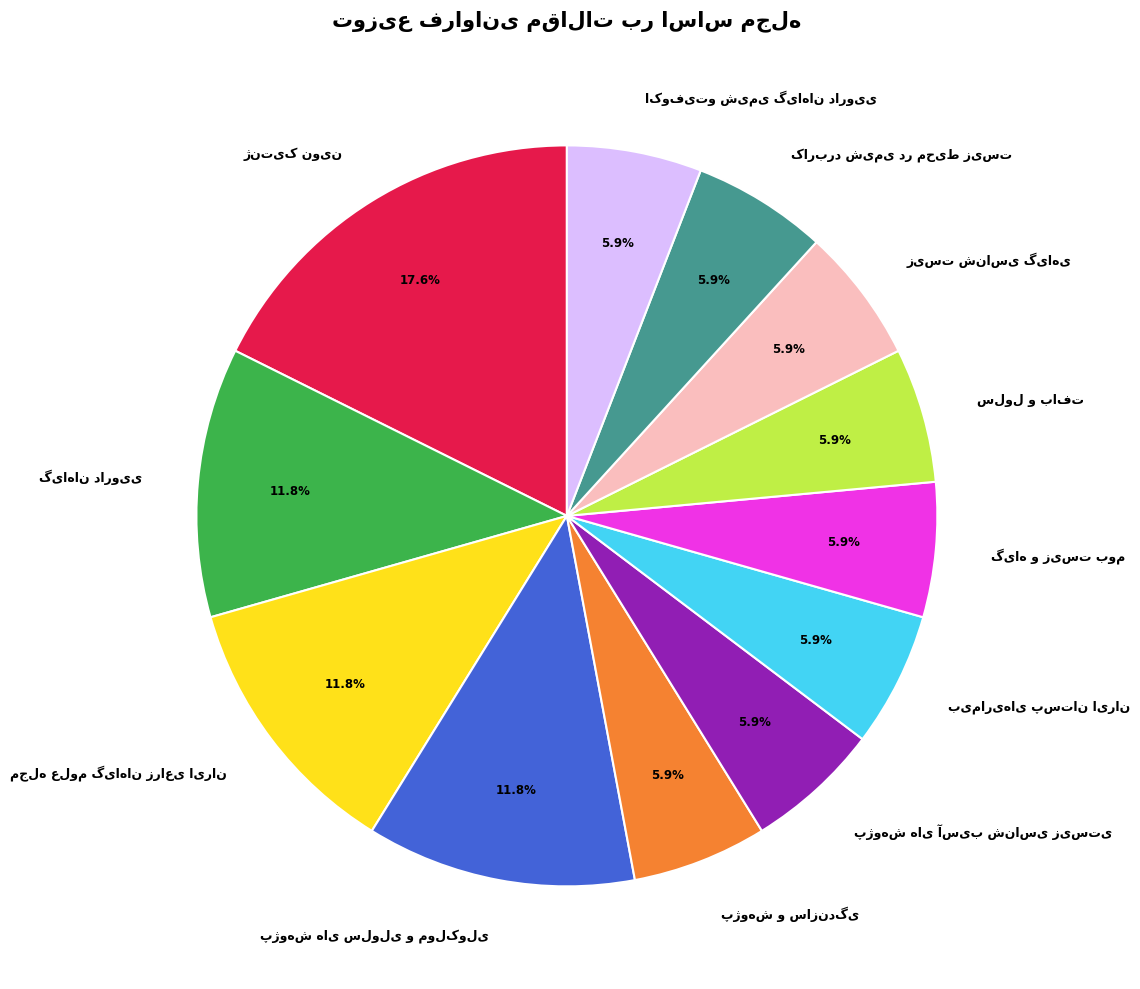

Is there any slice that represents more than half of the pie?

No